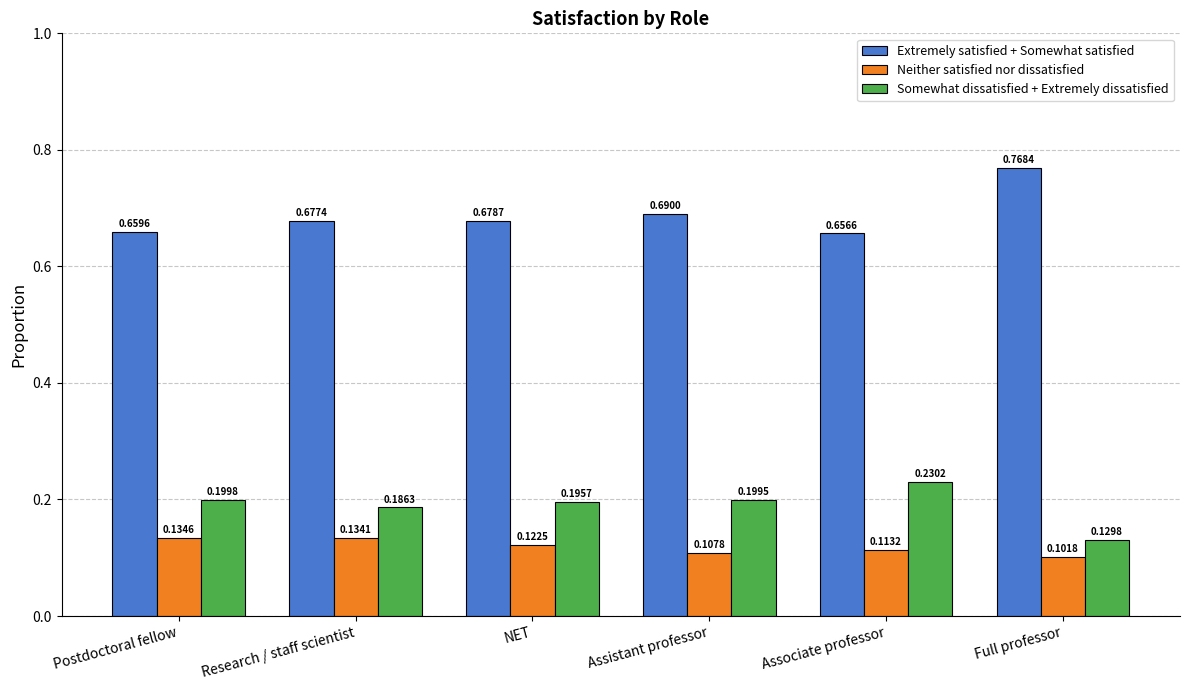

Where is Neither satisfied nor dissatisfied nearest to the value 0?

Full professor